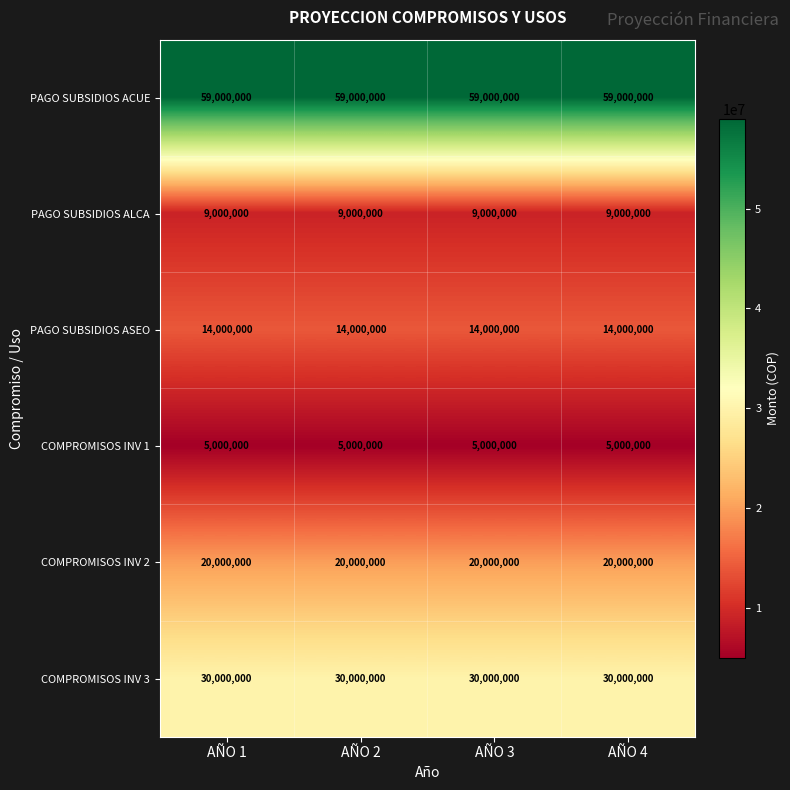

What is the average value of the PAGO SUBSIDIOS ASEO series?

14000000